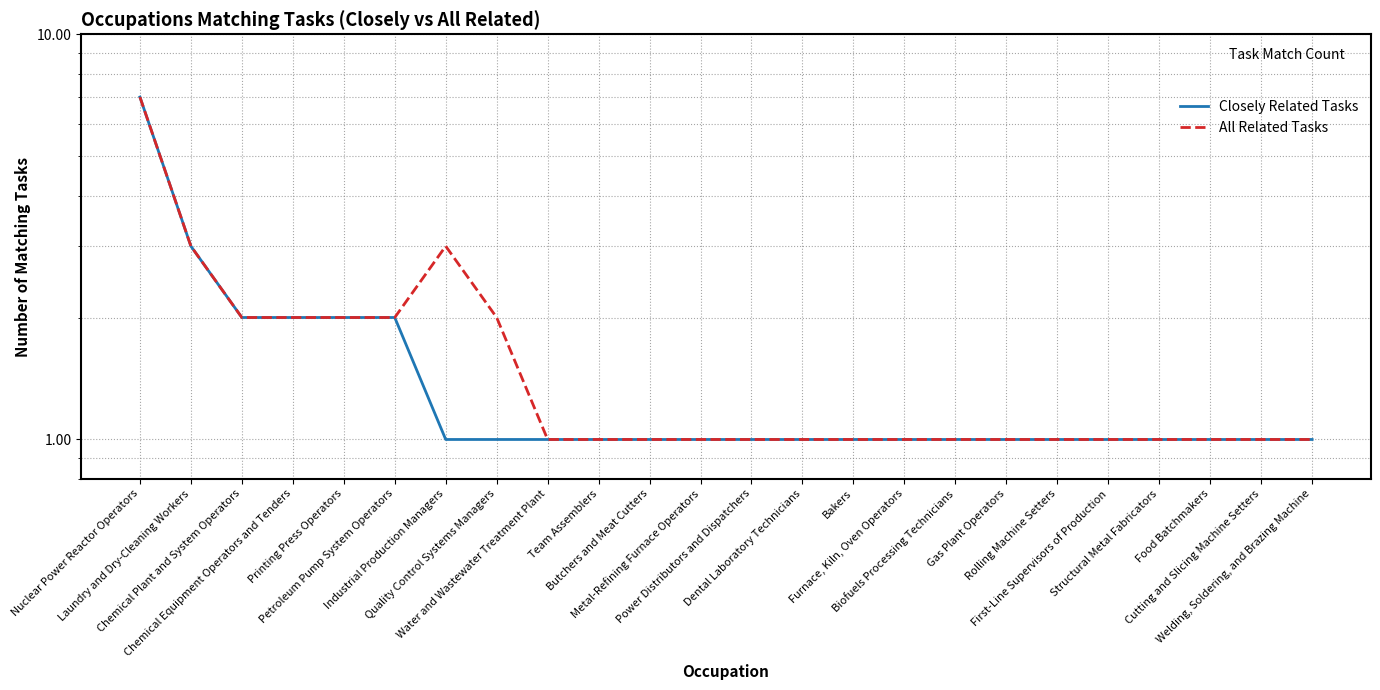

At which category is the sum across all series the highest?

Nuclear Power Reactor Operators